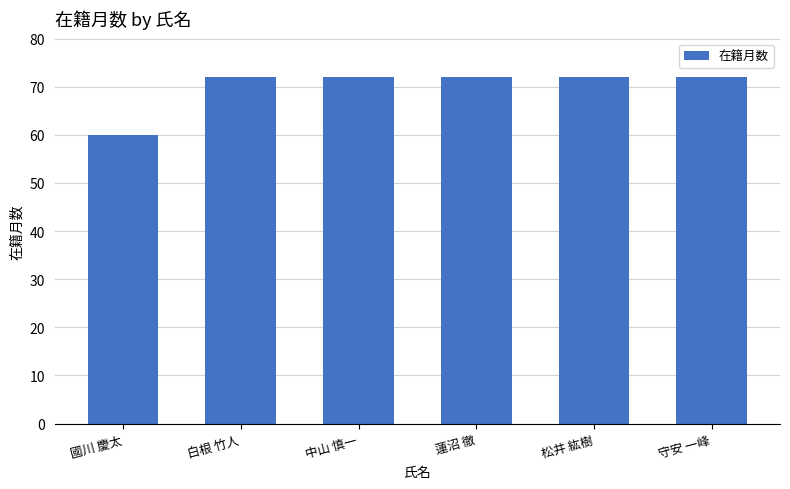

How many categories are shown in the chart?

6